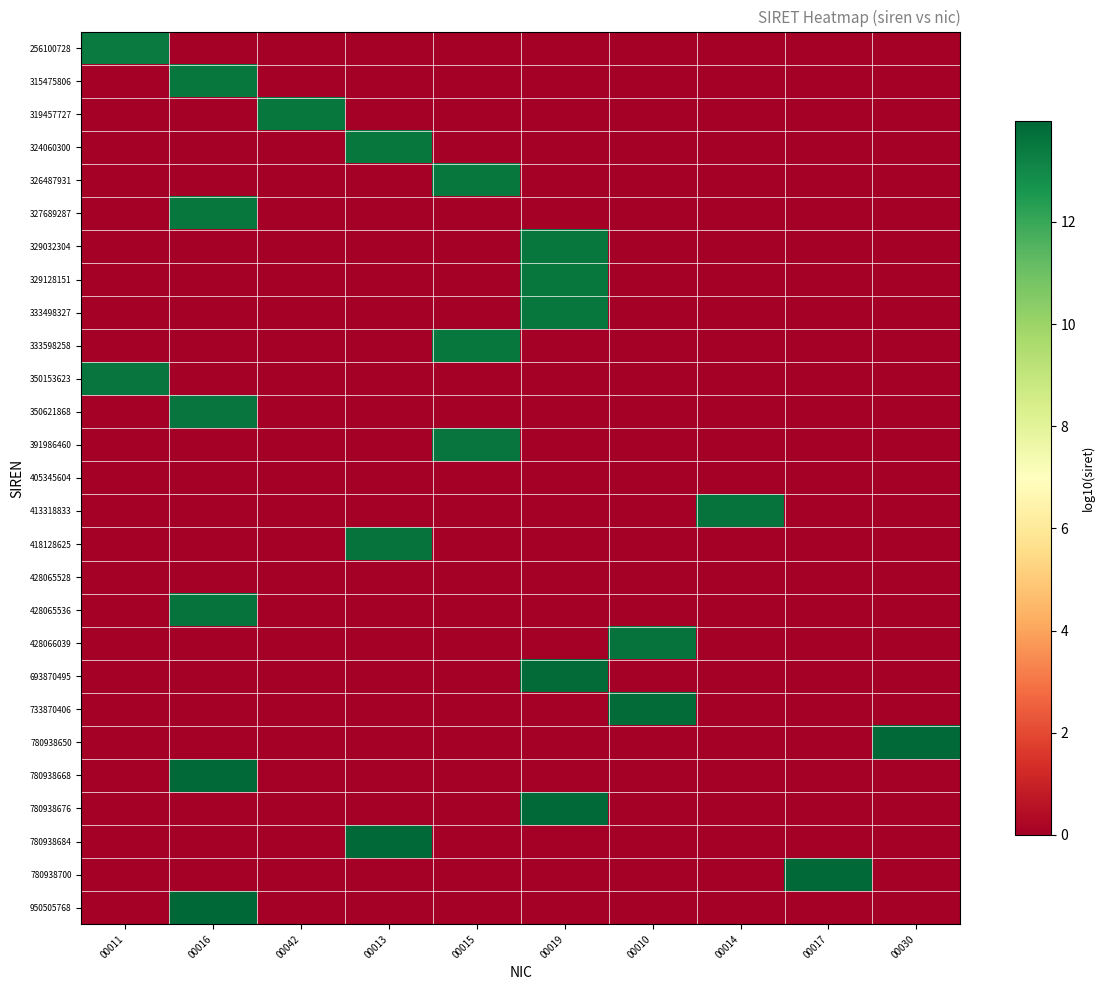

Which label corresponds to the smallest value in the chart?

00016